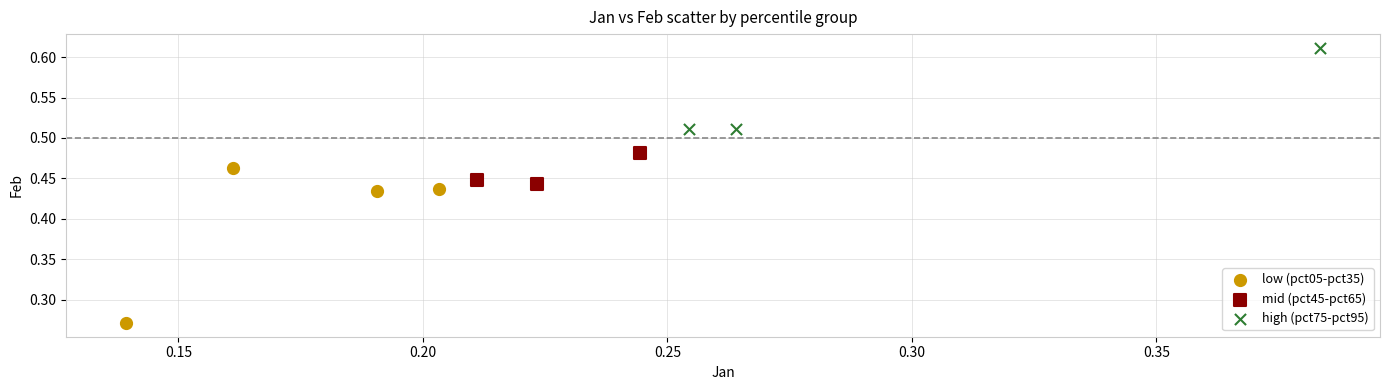

Which series has the largest Y range (max minus min)?

low (pct05-pct35)